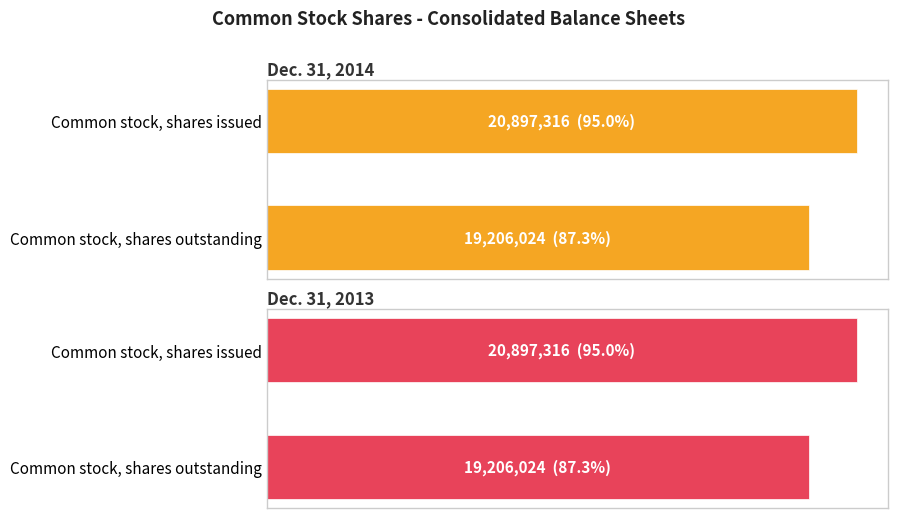

Is the value of Dec. 31, 2013 at Common stock, shares outstanding greater than the value of Dec. 31, 2014 at Common stock, shares outstanding?

No